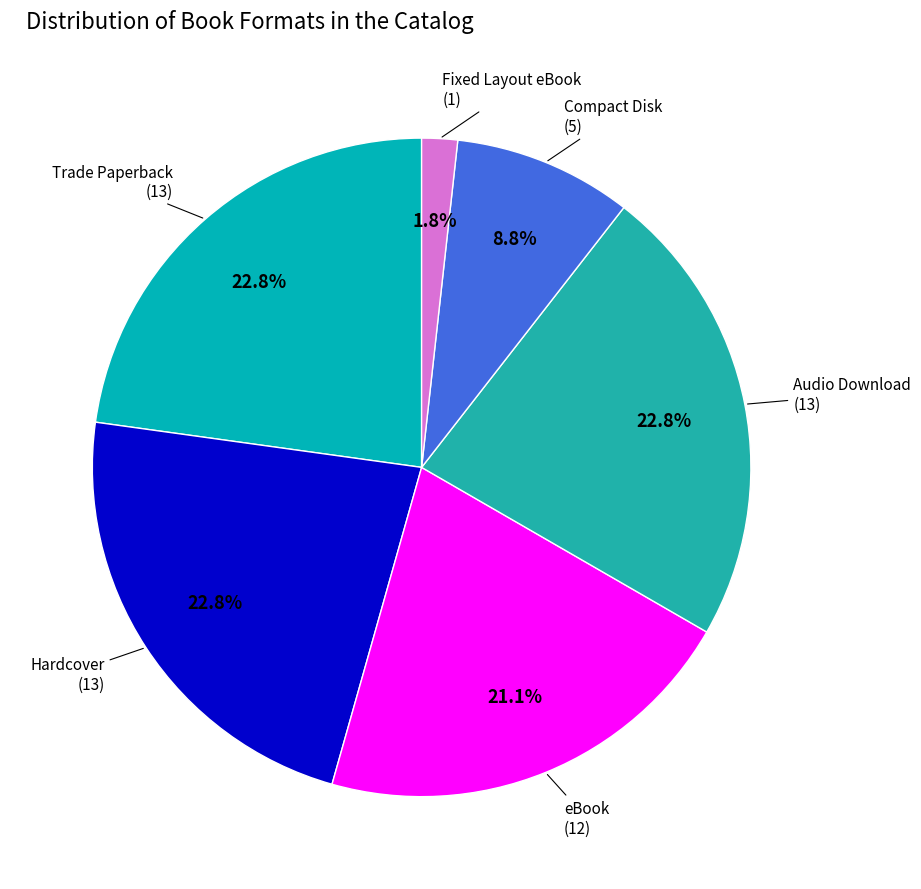

Is it true that Audio Download is 23% of the pie?

True